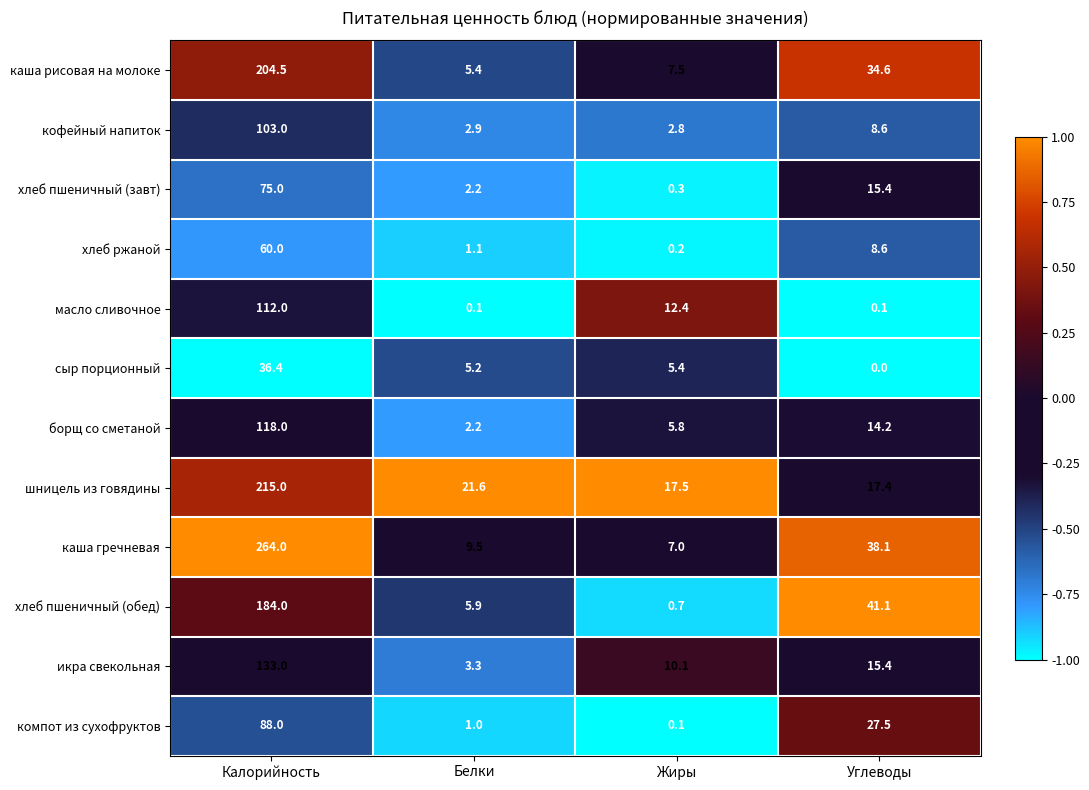

Which series has the largest range (max minus min)?

каша гречневая